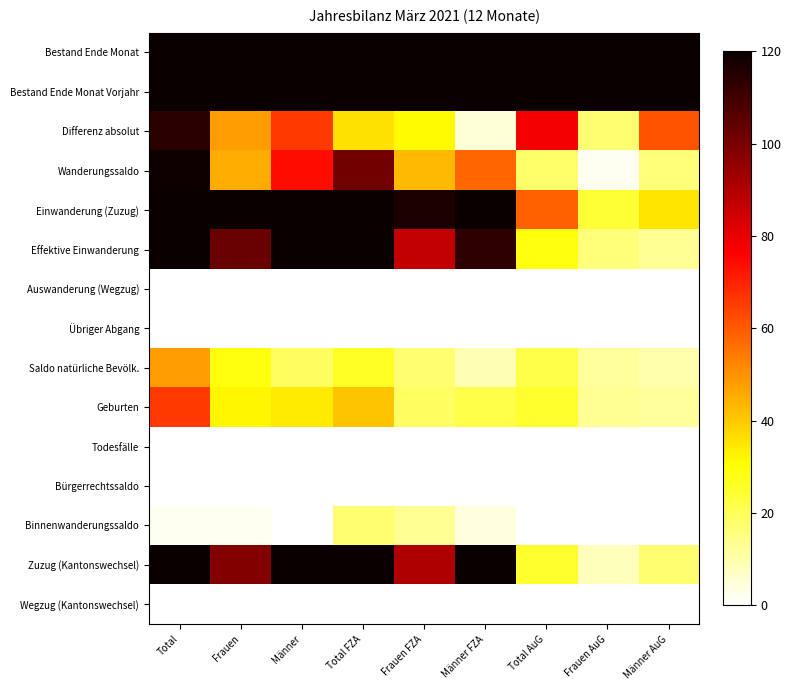

Between Frauen AuG and Total FZA, which is larger?

Total FZA